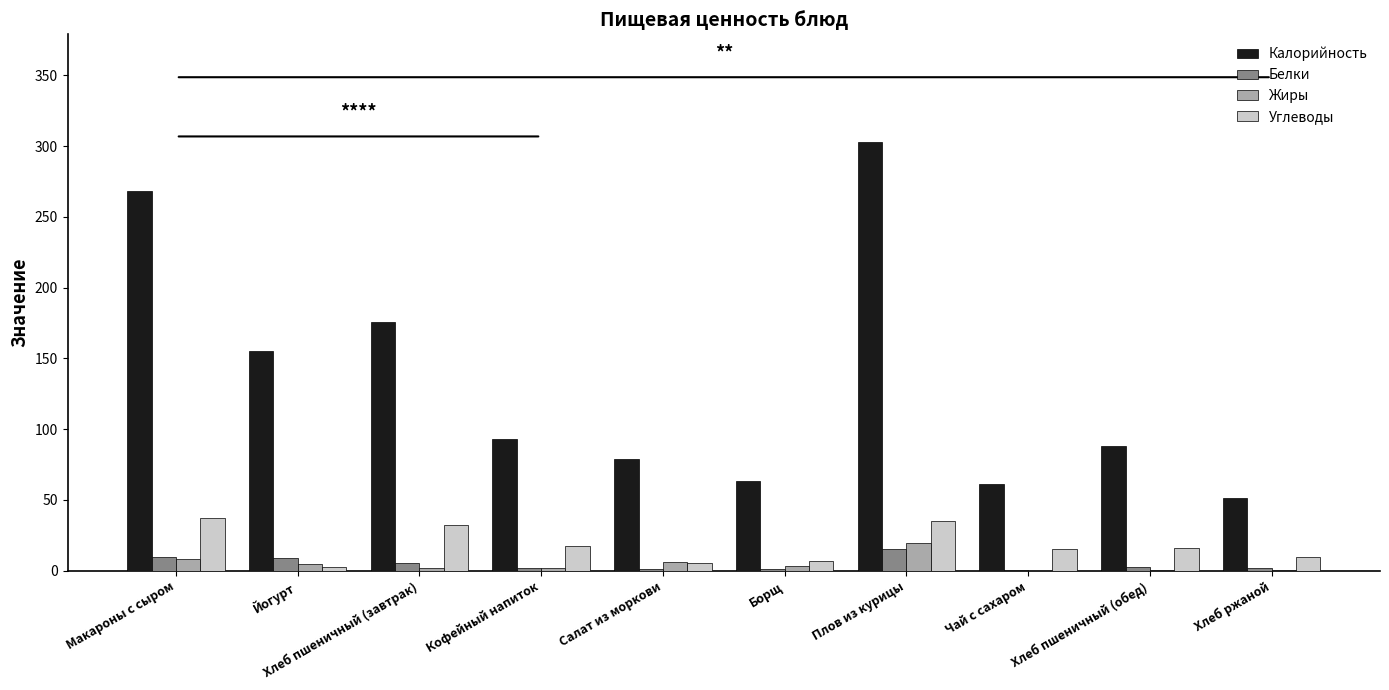

What is the total value across all series at Борщ?

75.4